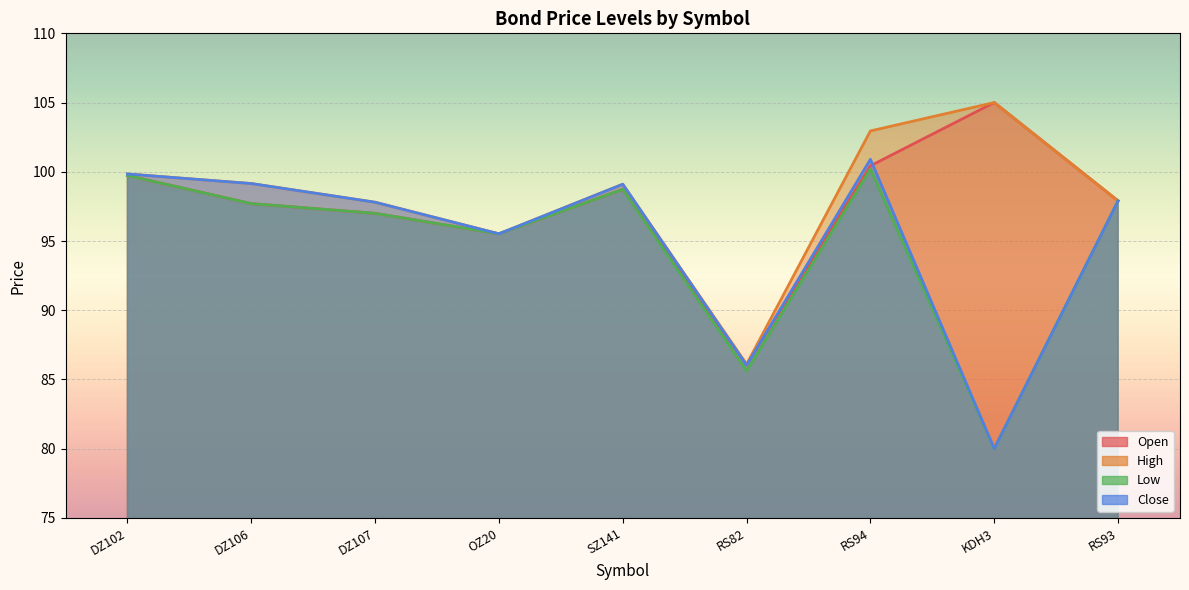

True or false: High and Close cross at least once.

False